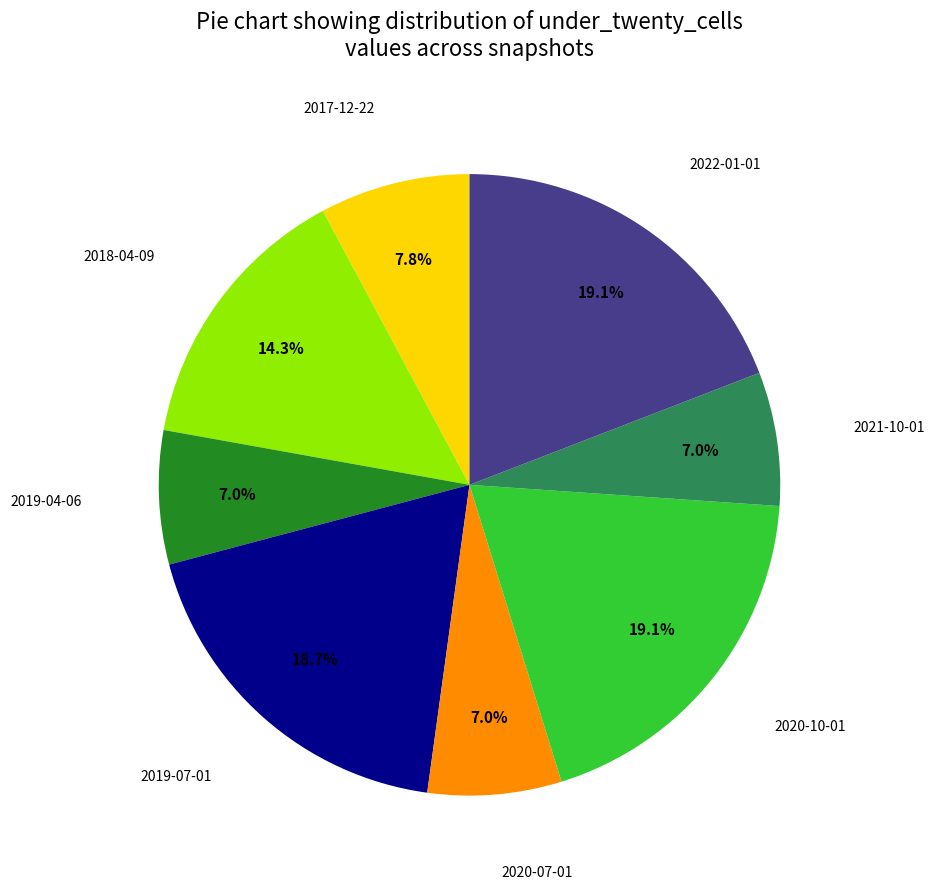

True or false: 2019-04-06 accounts for 17% of the total.

False